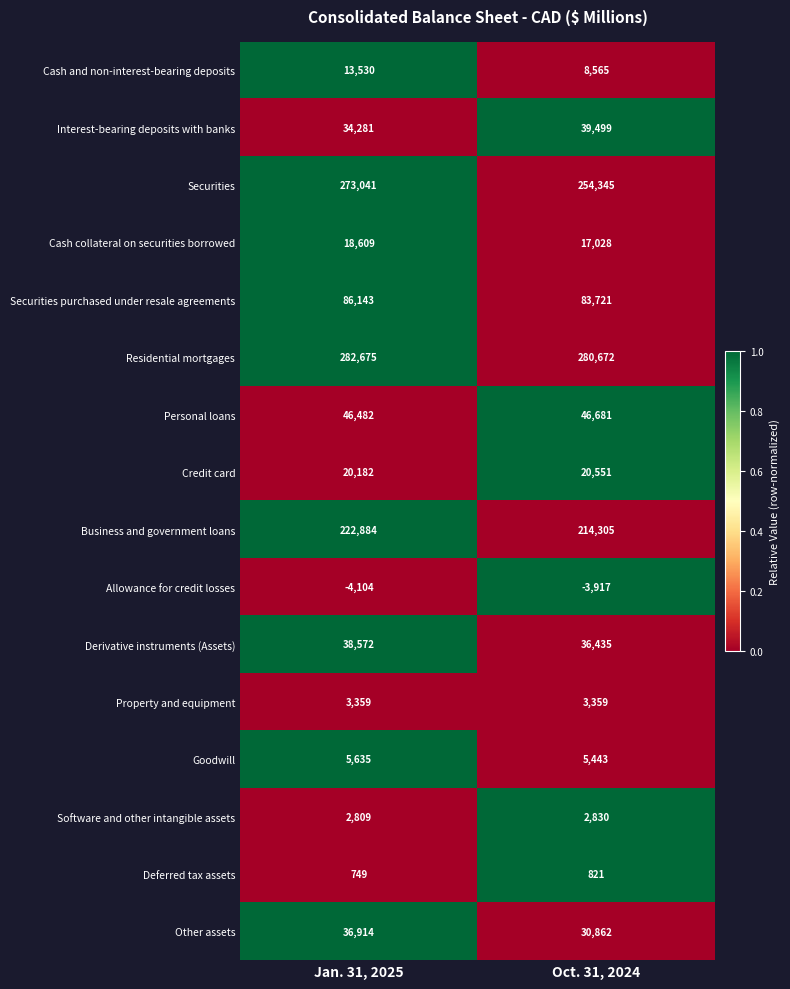

Which series has the largest range (max minus min)?

Securities